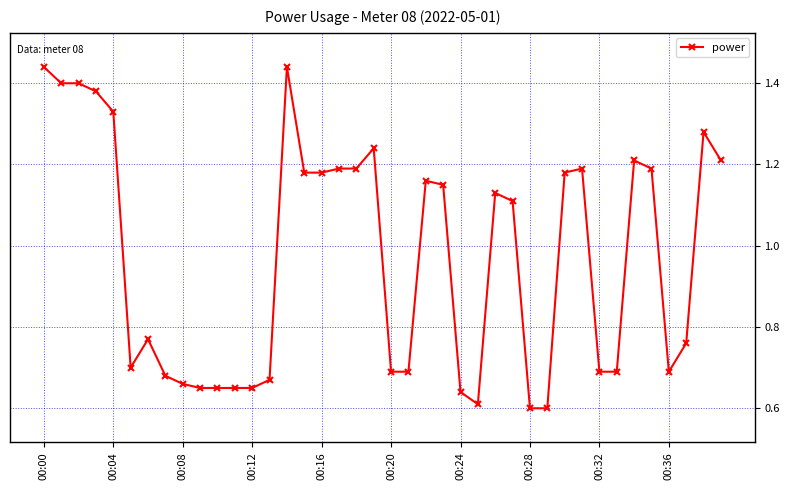

True or false: the data has more than 2 interior local peaks.

True